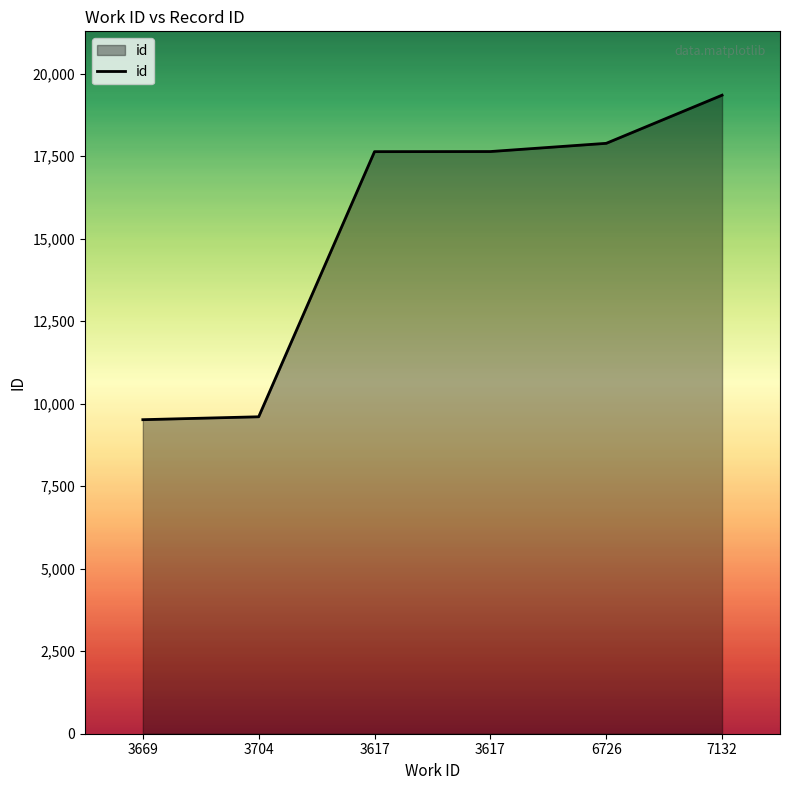

What is the value of the 5th point from the left?

17892